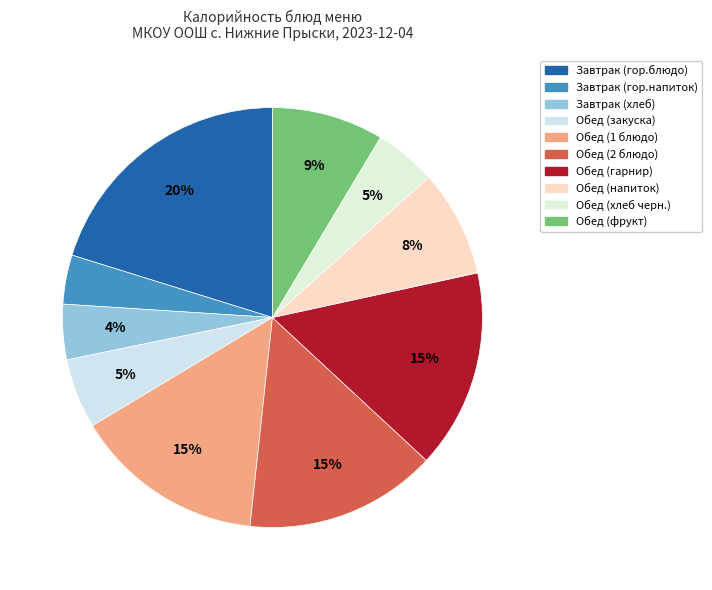

Rank the categories by value from highest to lowest.

Завтрак (гор.блюдо), Обед (гарнир), Обед (2 блюдо), Обед (1 блюдо), Обед (фрукт), Обед (напиток), Обед (закуска), Обед (хлеб черн.), Завтрак (хлеб), Завтрак (гор.напиток)